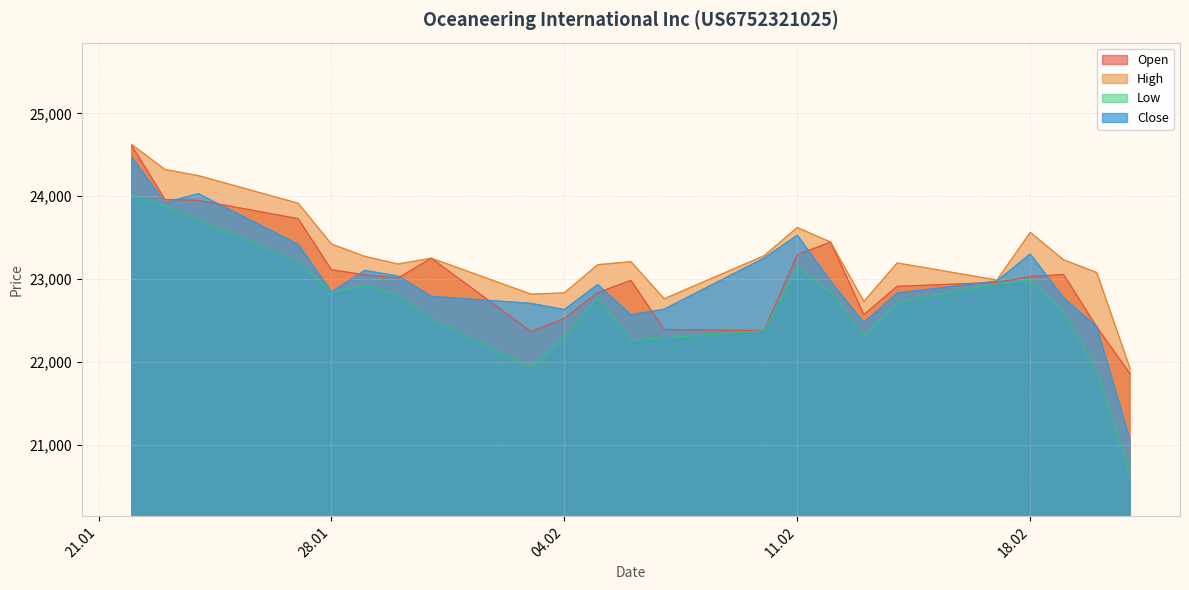

List the series in order of their peak value, lowest first.

Low, Close, Open, High